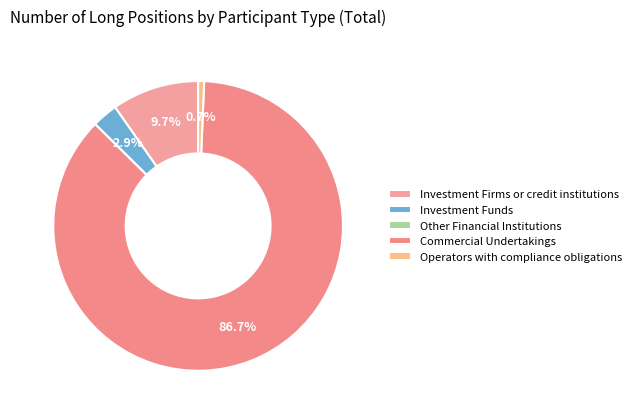

Is there a majority slice in this chart?

Yes